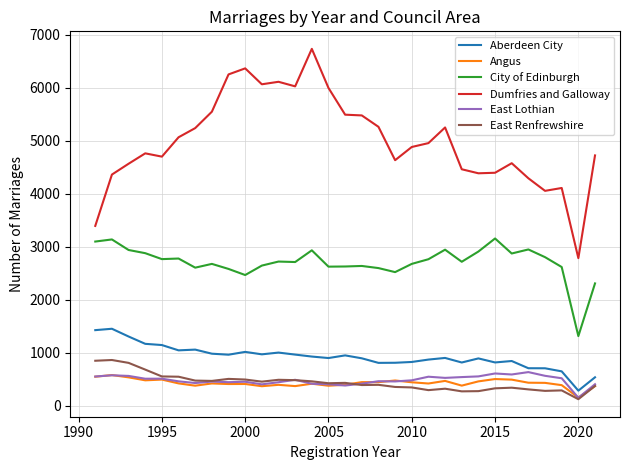

Which series has the largest total across all categories?

Dumfries and Galloway